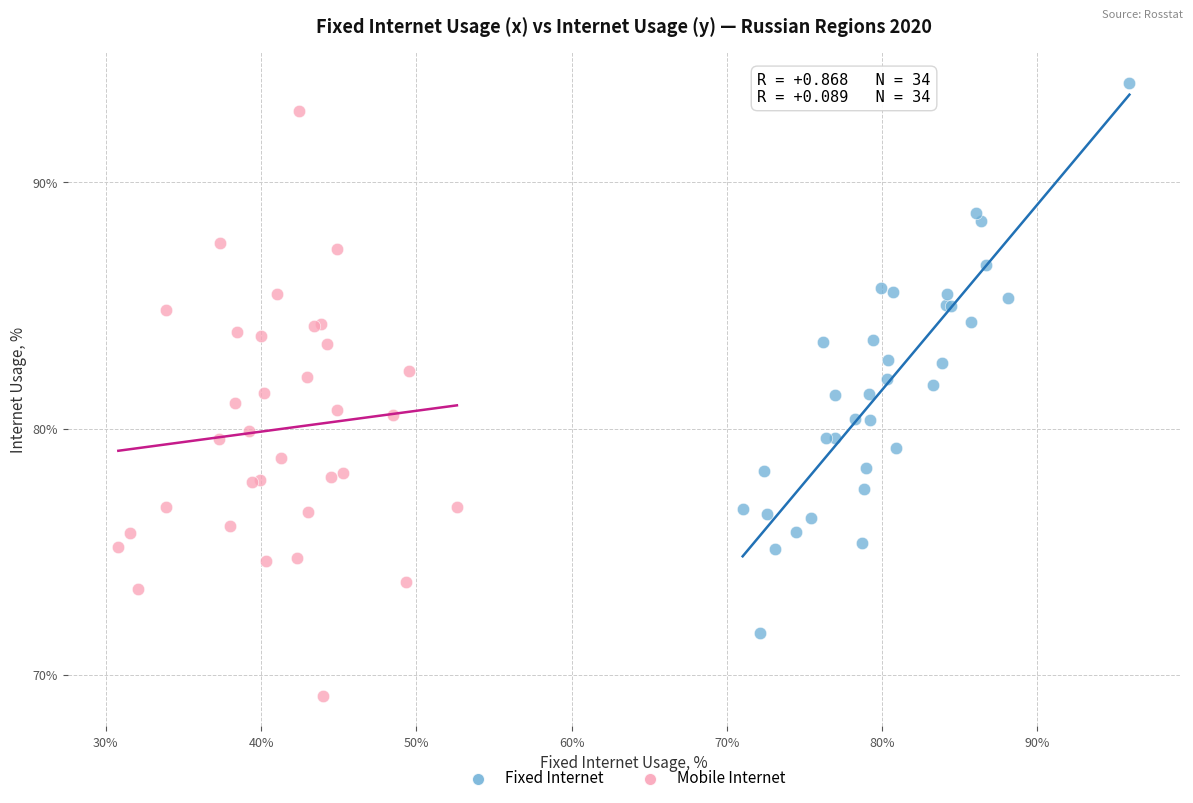

Which series contains the lowest Y value?

Mobile Internet